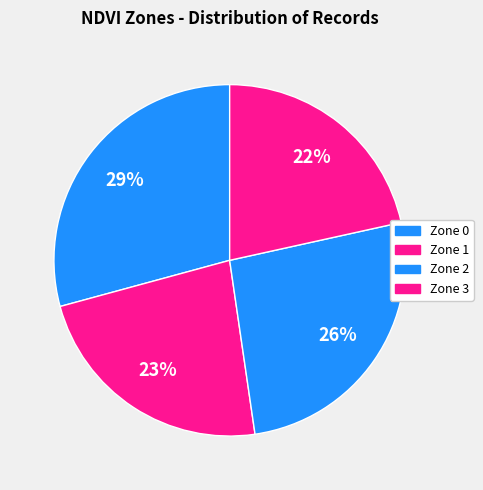

Is it true that Zone 3 is 32% of the pie?

False